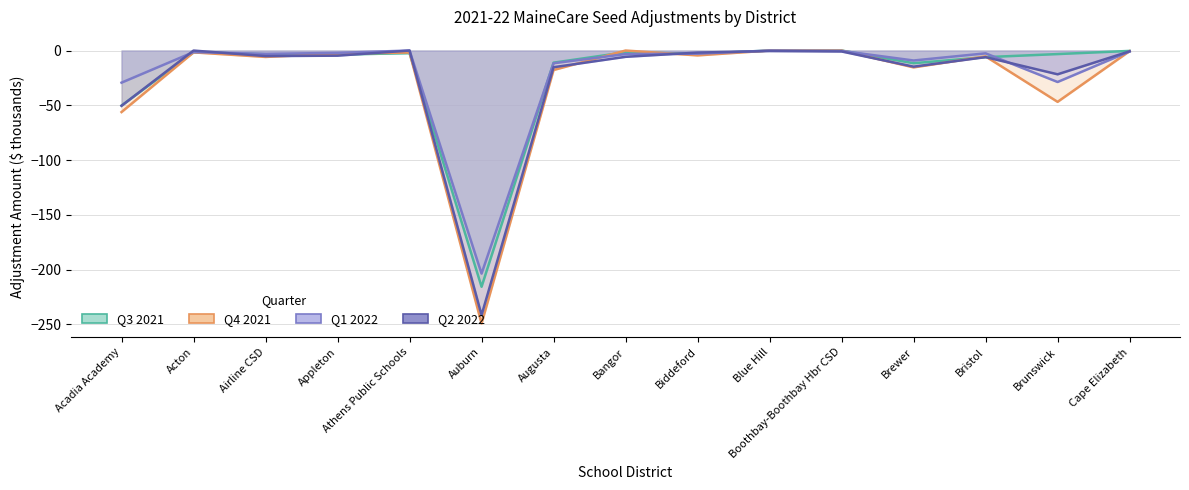

How many times do Q4 2021 and Q2 2022 cross each other?

9